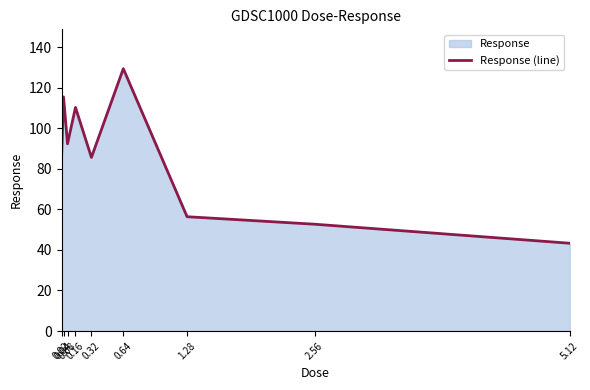

How many lines are shown in the chart?

1